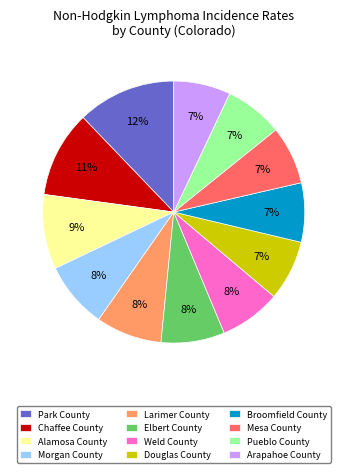

How many segments does this pie chart have?

12